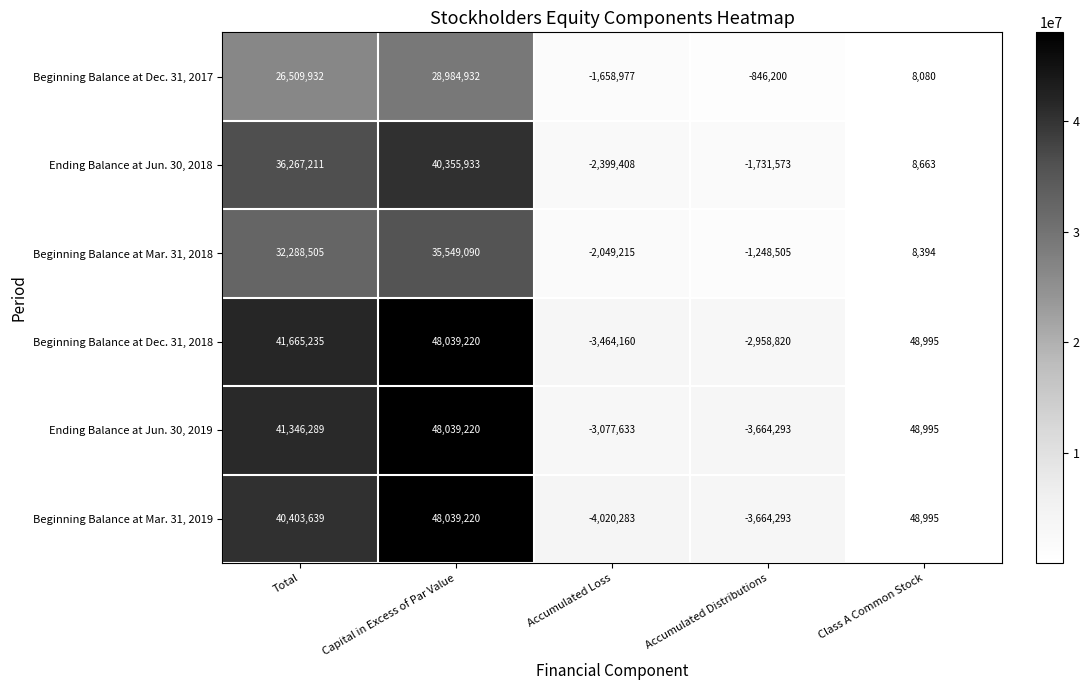

What is the maximum value shown in the chart?

48039220